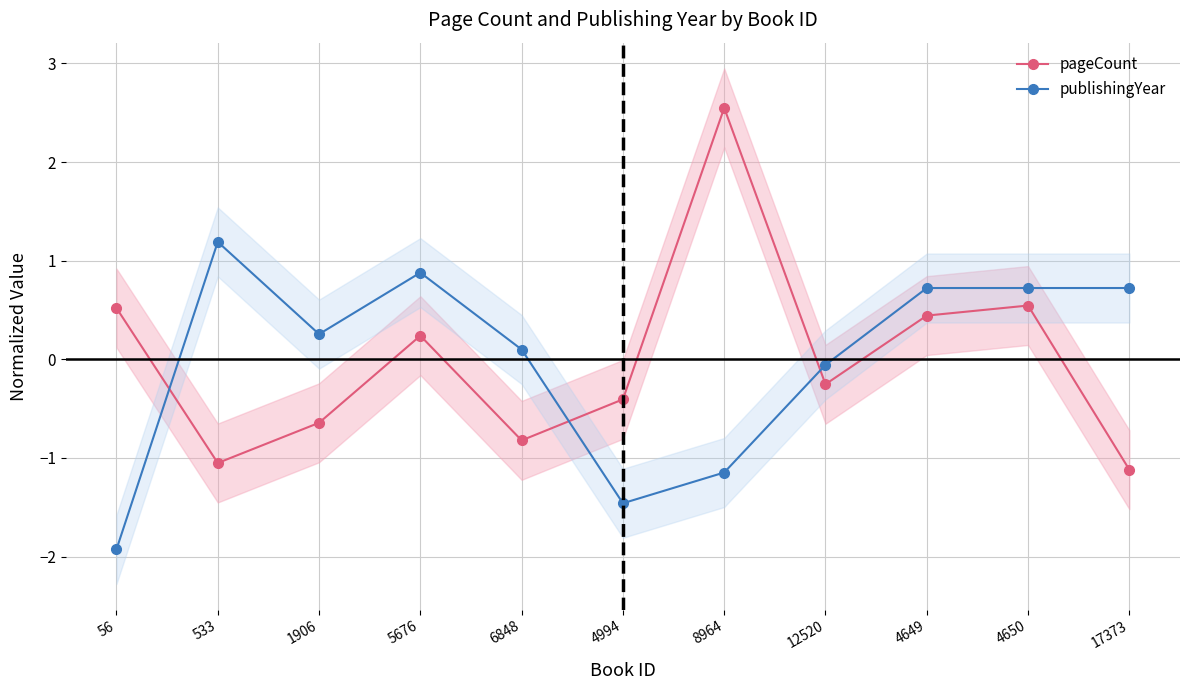

List the series in order of their peak value, highest first.

pageCount, publishingYear